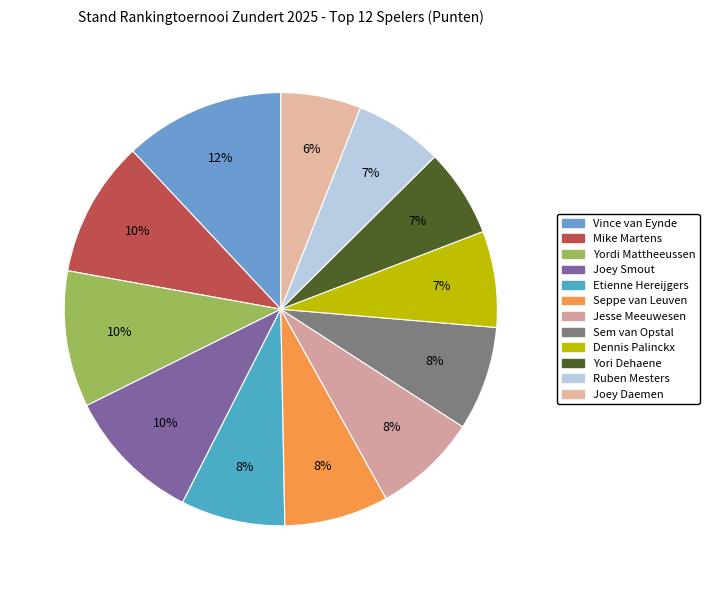

To the nearest percent, what is the difference between the largest and smallest slice percentages?

6%